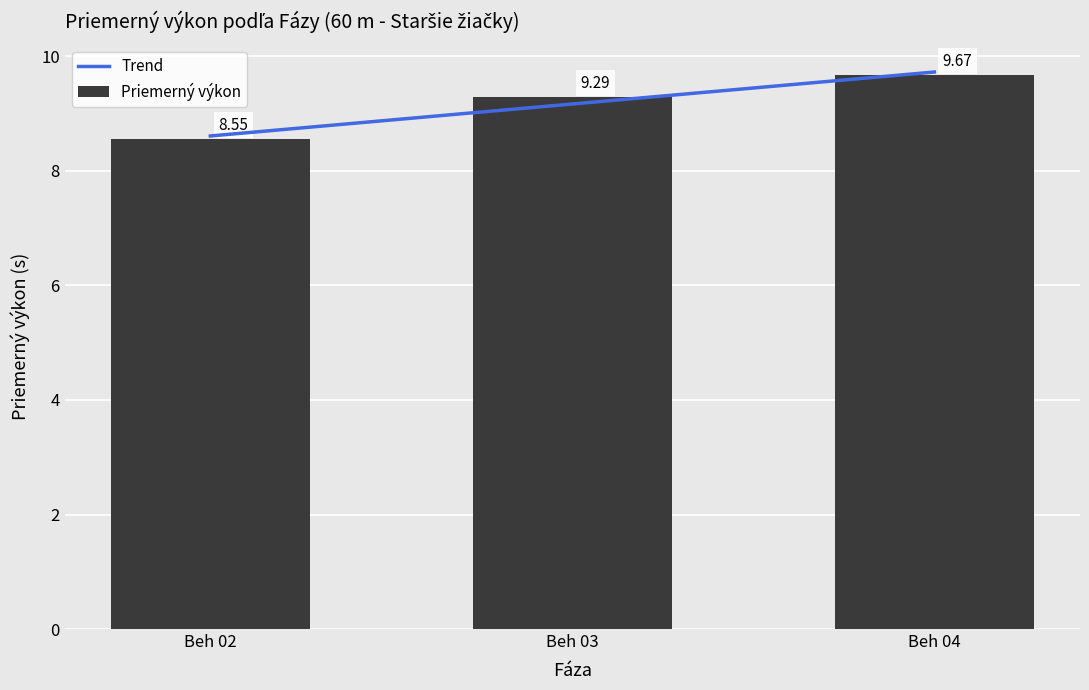

What is the sum of all Priemerný výkon values?

27.5